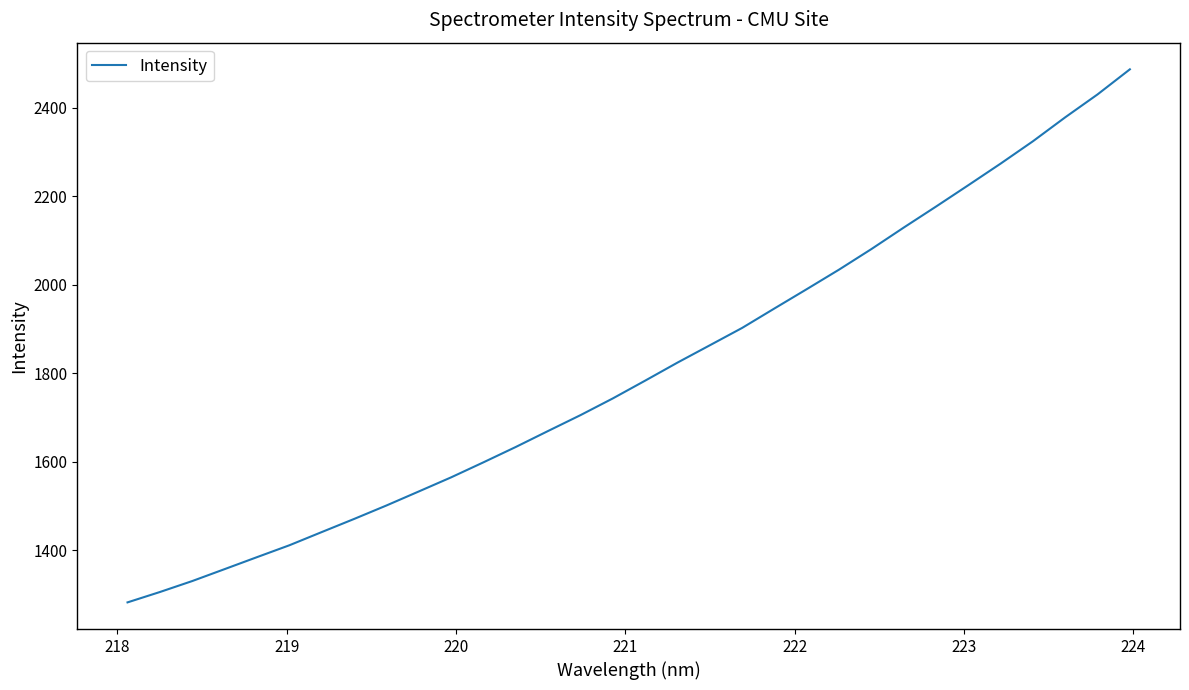

What is the smallest value displayed?

1282.5